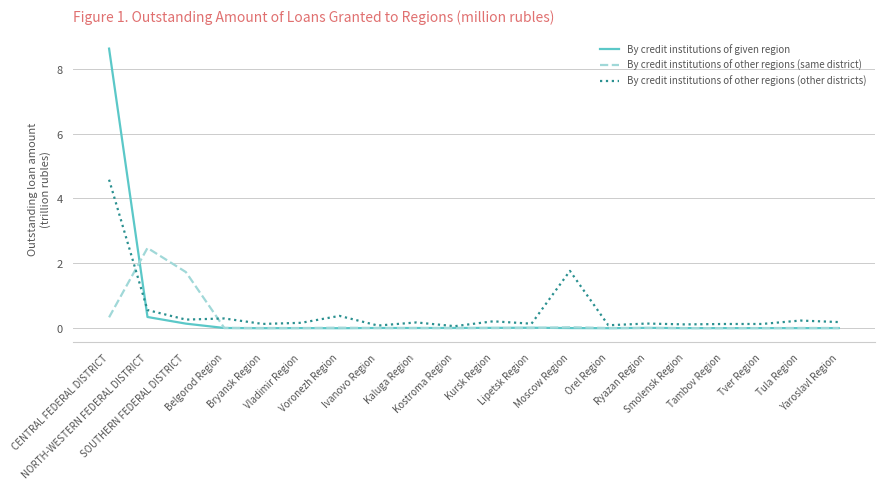

Rank the series by their maximum value, from highest to lowest.

By credit institutions of given region, By credit institutions of other regions (other districts), By credit institutions of other regions (same district)